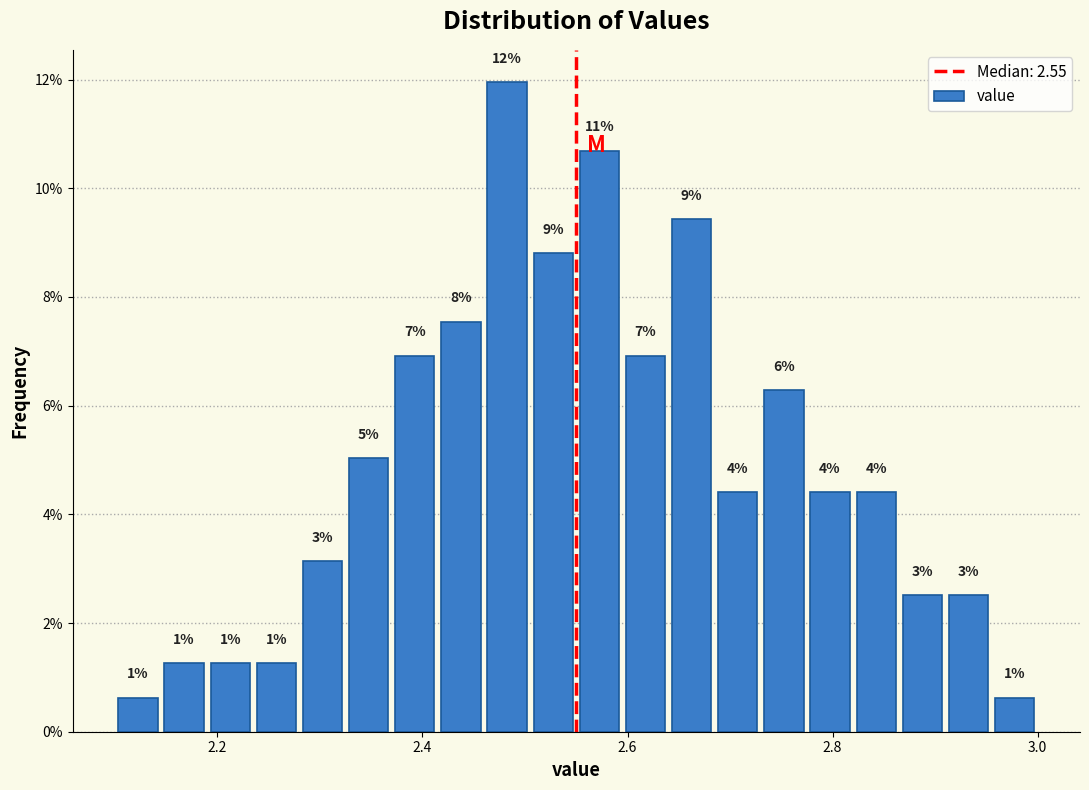

Around what value on the x-axis is the tallest bar? Give the approximate position of its centre, as read against the axis.

2.48